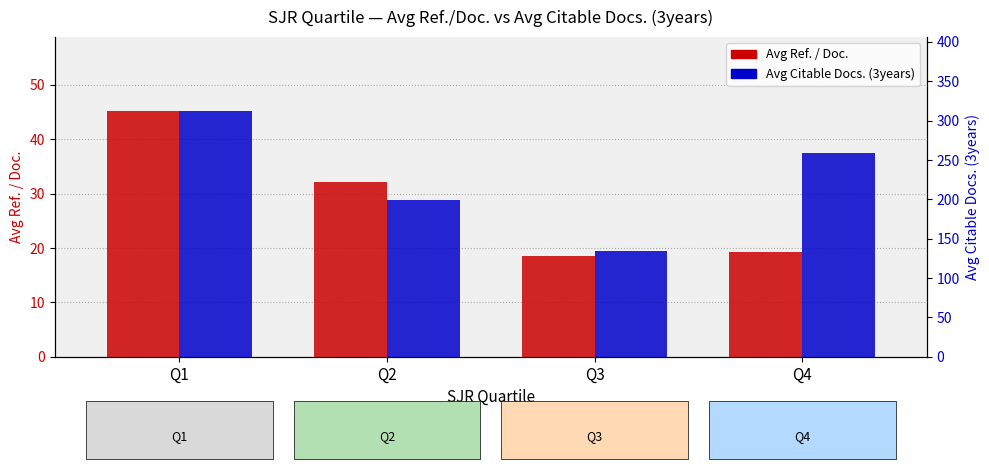

How many bars are there in each group?

2